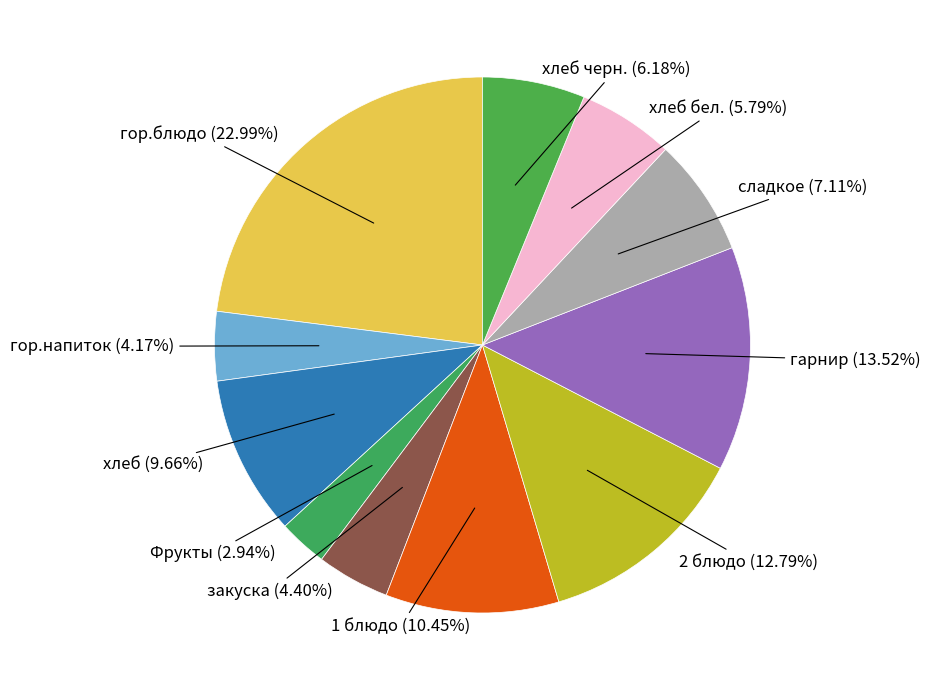

Count the number of slices in the pie.

11